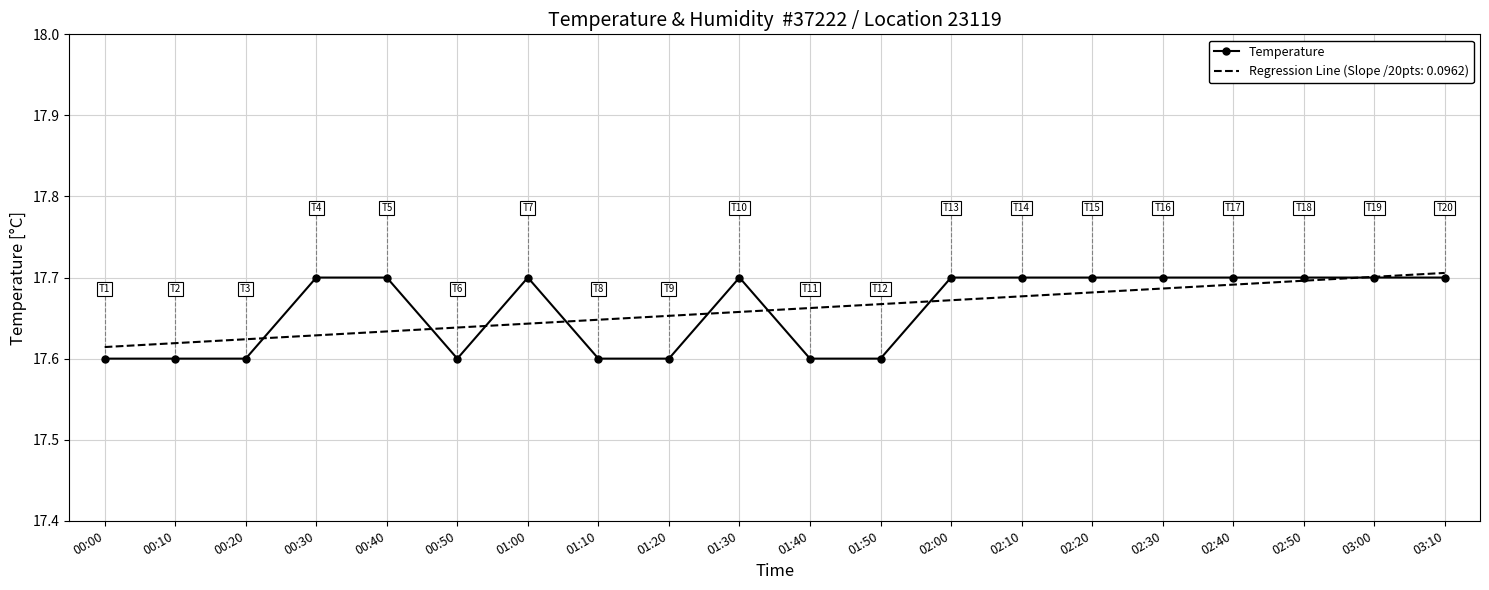

Where is the first local minimum?

00:50